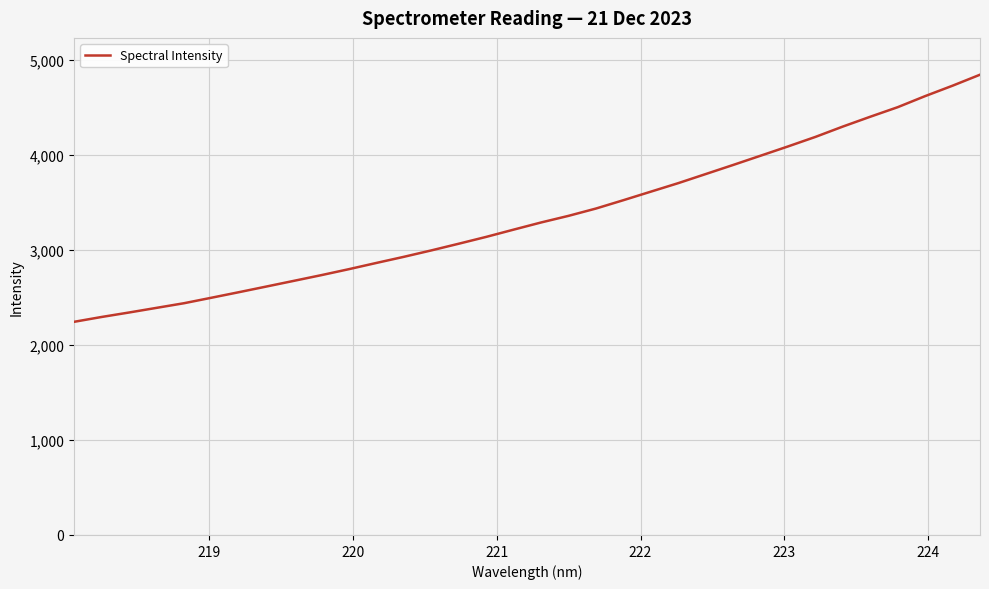

What is the difference between the maximum and minimum values?

2599.4